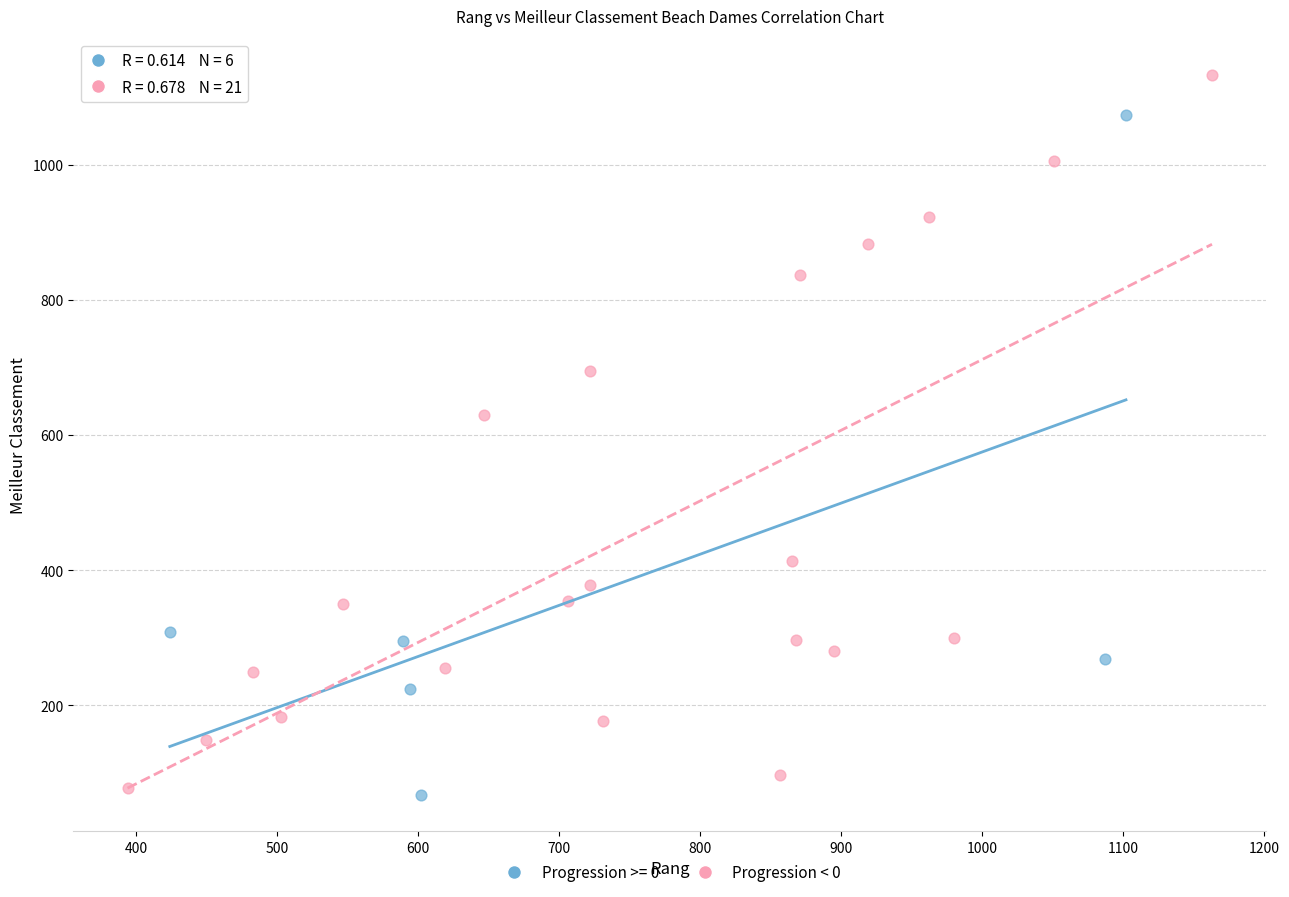

Which series reaches the maximum Y coordinate?

Progression < 0